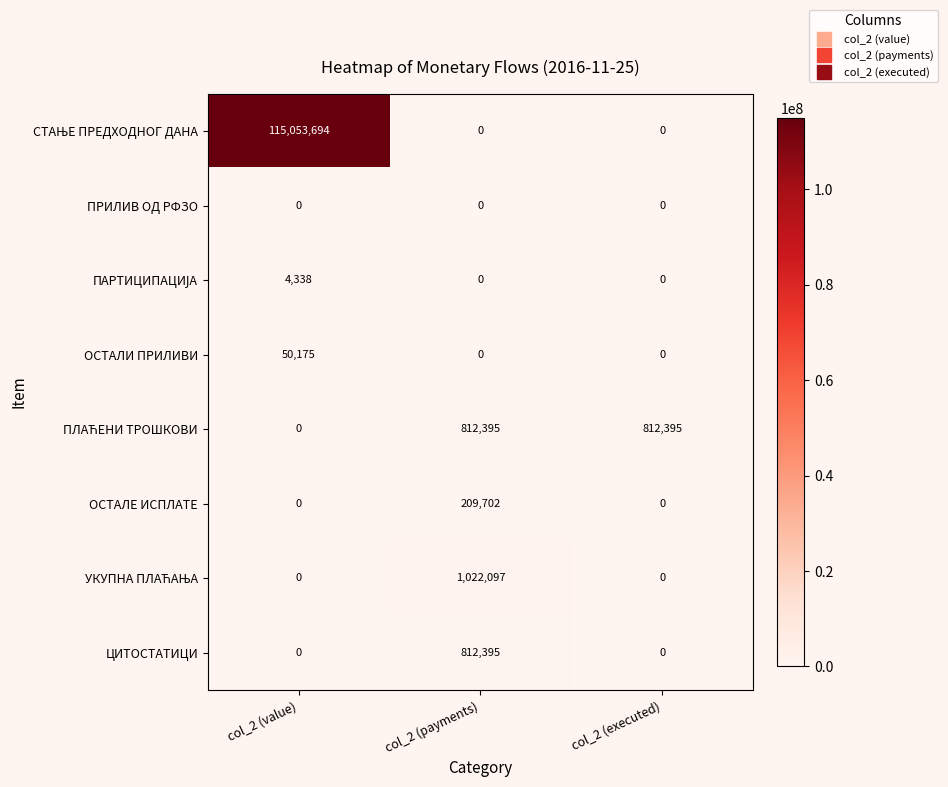

What is the total value across all series at col_2 (value)?

115108207